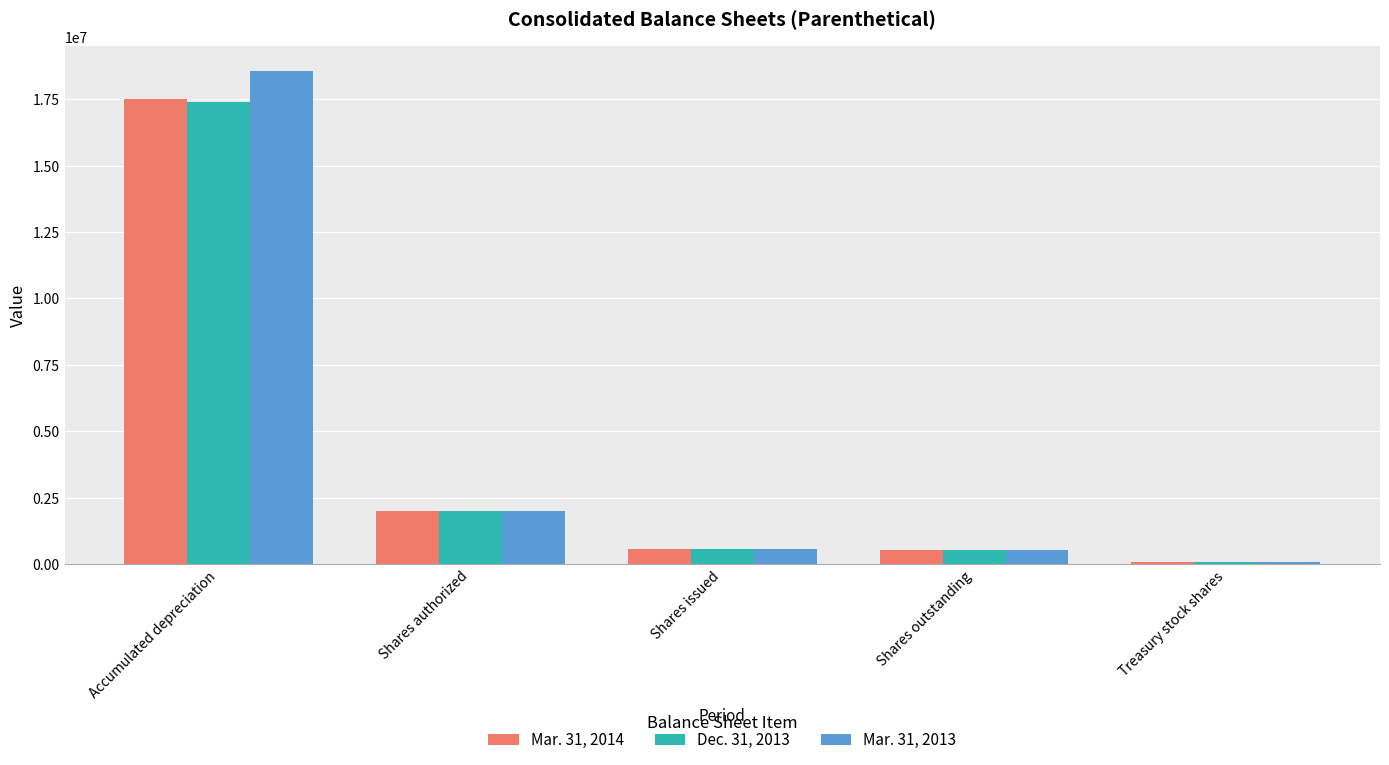

What is the difference between the maximum and minimum values in the Mar. 31, 2013 series?

18506182